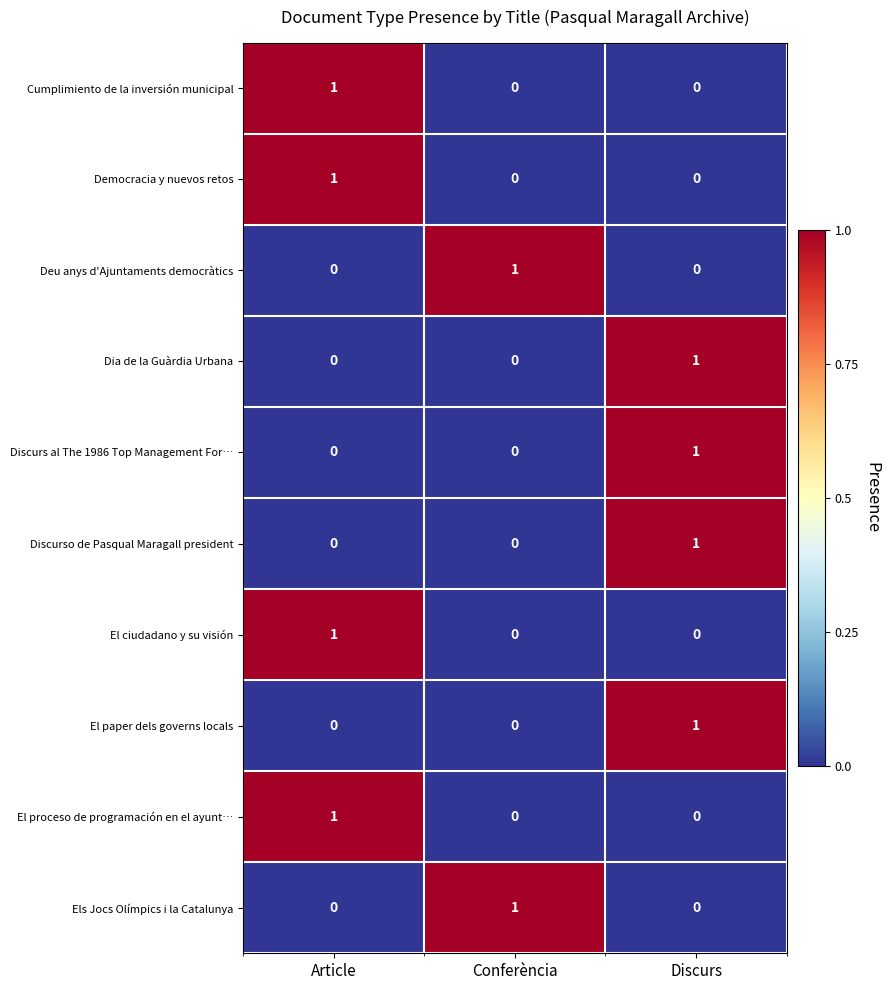

Reading left to right, extract all data points from this chart.

Cumplimiento de la inversión municipal: 1	0	0
Democracia y nuevos retos: 1	0	0
Deu anys d'Ajuntaments democràtics: 0	1	0
Dia de la Guàrdia Urbana: 0	0	1
Discurs al The 1986 Top Management For…: 0	0	1
Discurso de Pasqual Maragall president: 0	0	1
El ciudadano y su visión: 1	0	0
El paper dels governs locals: 0	0	1
El proceso de programación en el ayunt…: 1	0	0
Els Jocs Olímpics i la Catalunya: 0	1	0